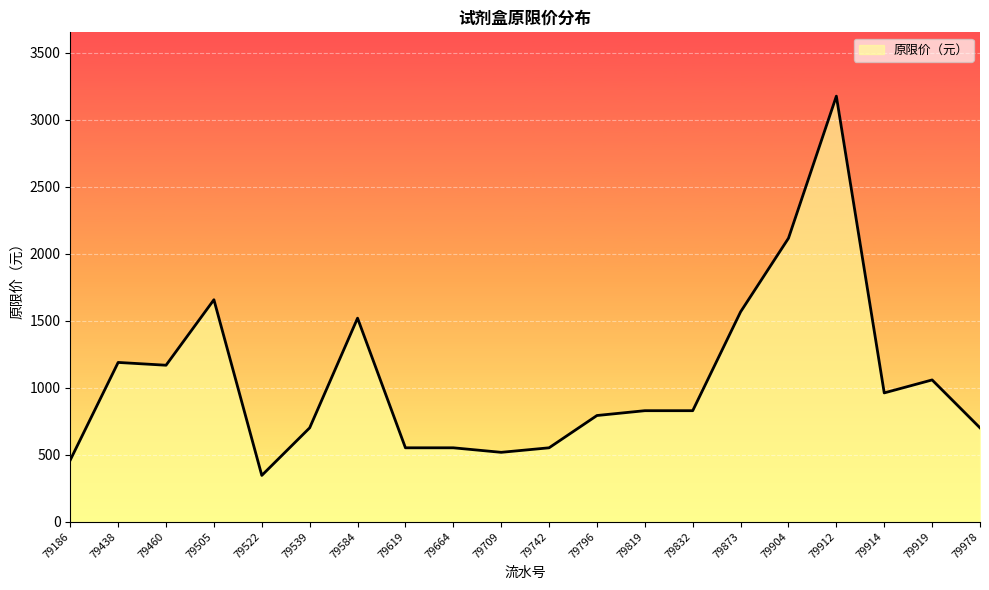

What is the average value?

1061.4